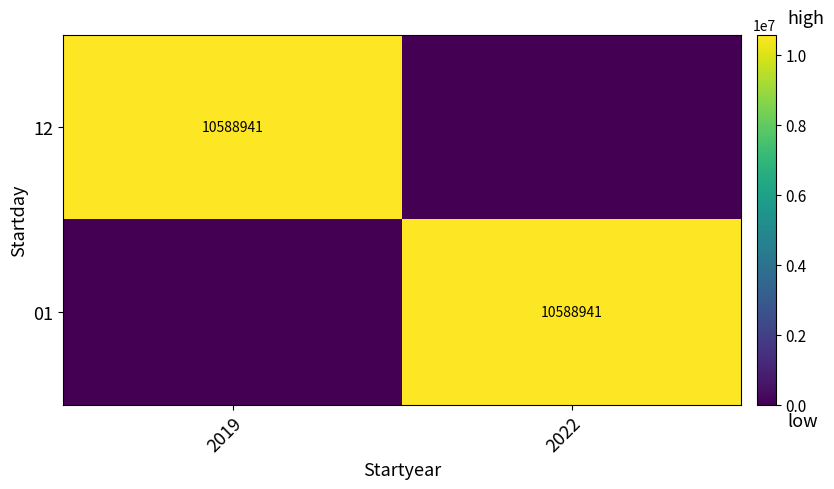

True or false: 12 has a value of 10588941 at 2019.

True